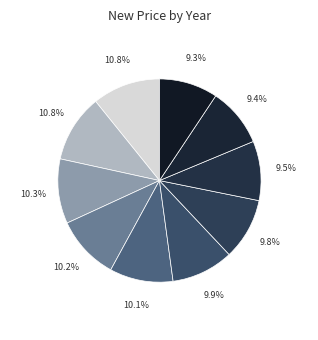

To the nearest percent, what is the difference between the largest and smallest slice percentages?

1%